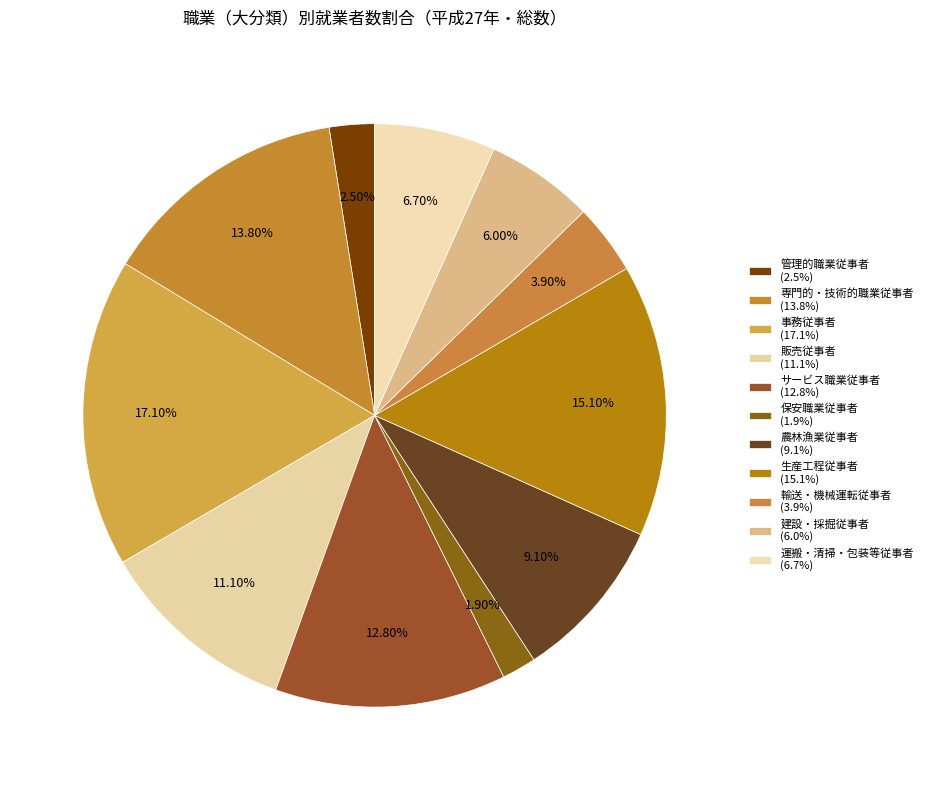

Between 農林漁業従事者 and 建設・採掘従事者, which is larger?

農林漁業従事者